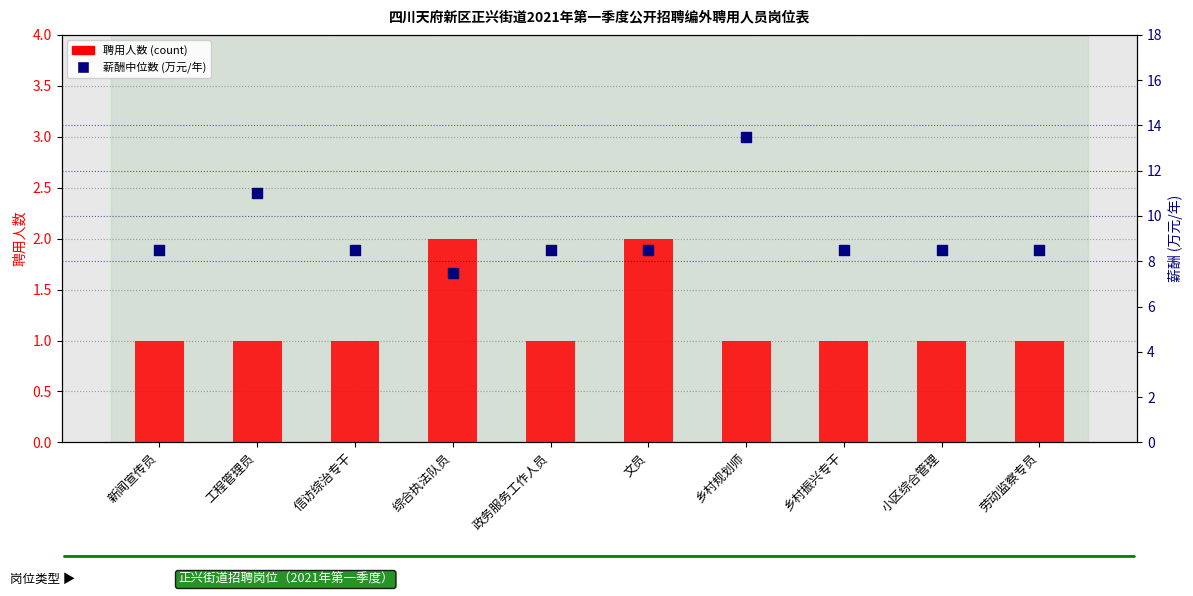

Which series has the largest total across all categories?

薪酬中位数 (万元/年)